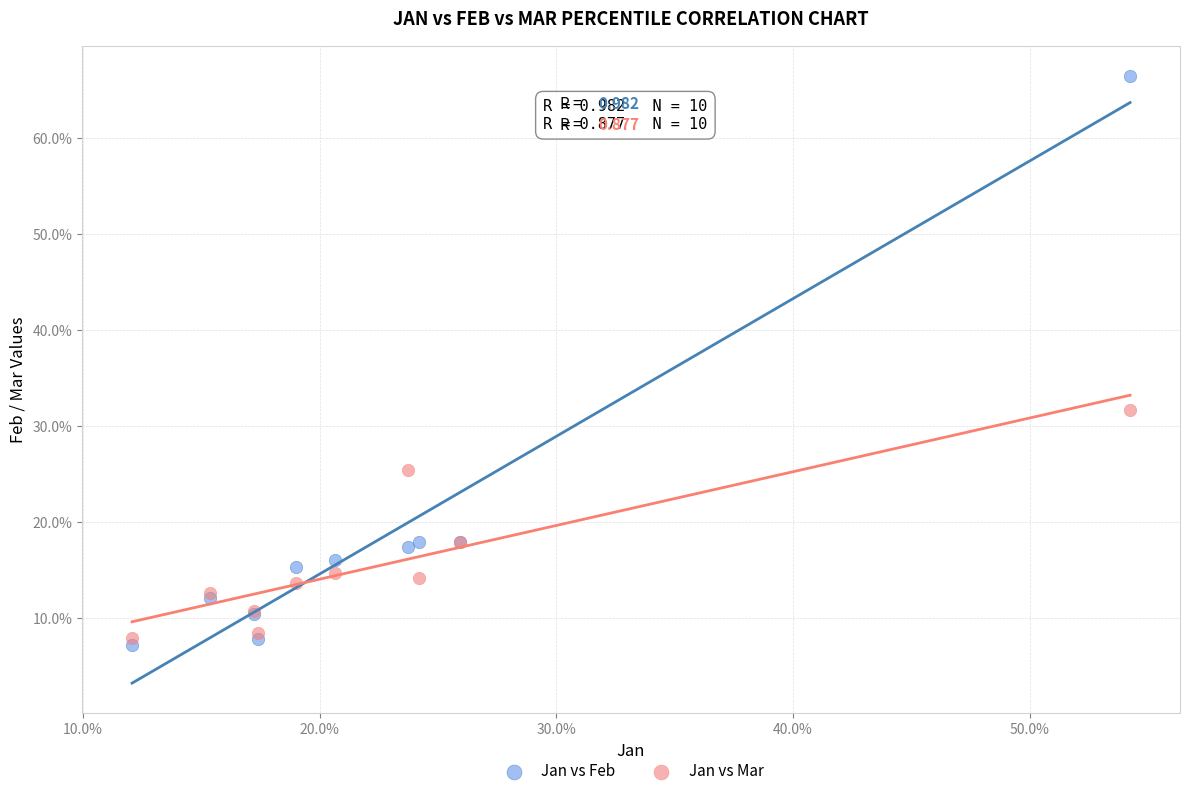

Which series has the largest Y range (max minus min)?

Jan vs Feb